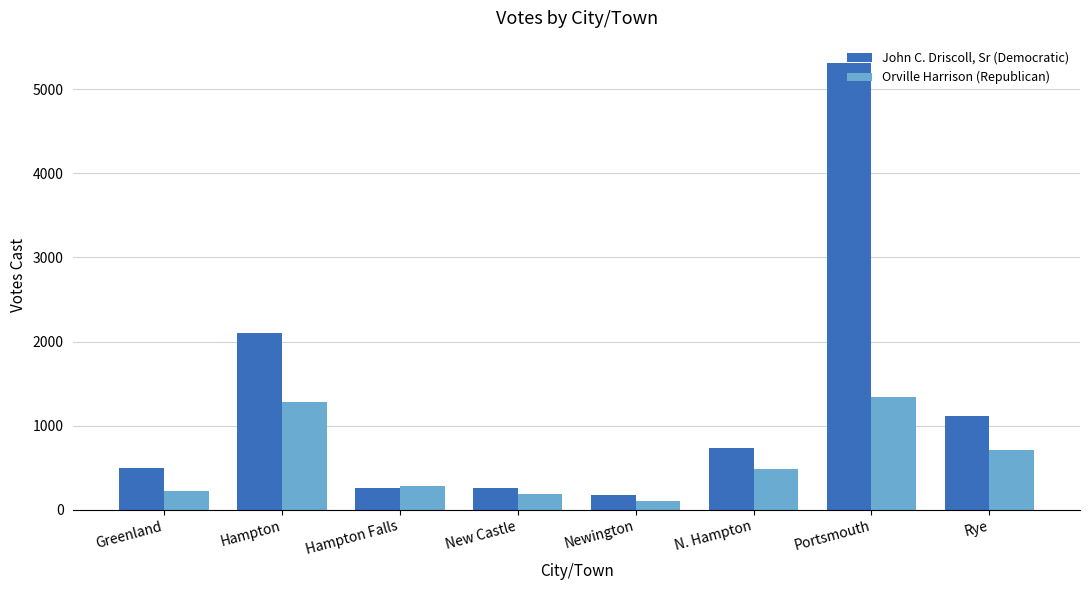

List the series in order of their peak value, highest first.

John C. Driscoll, Sr (Democratic), Orville Harrison (Republican)